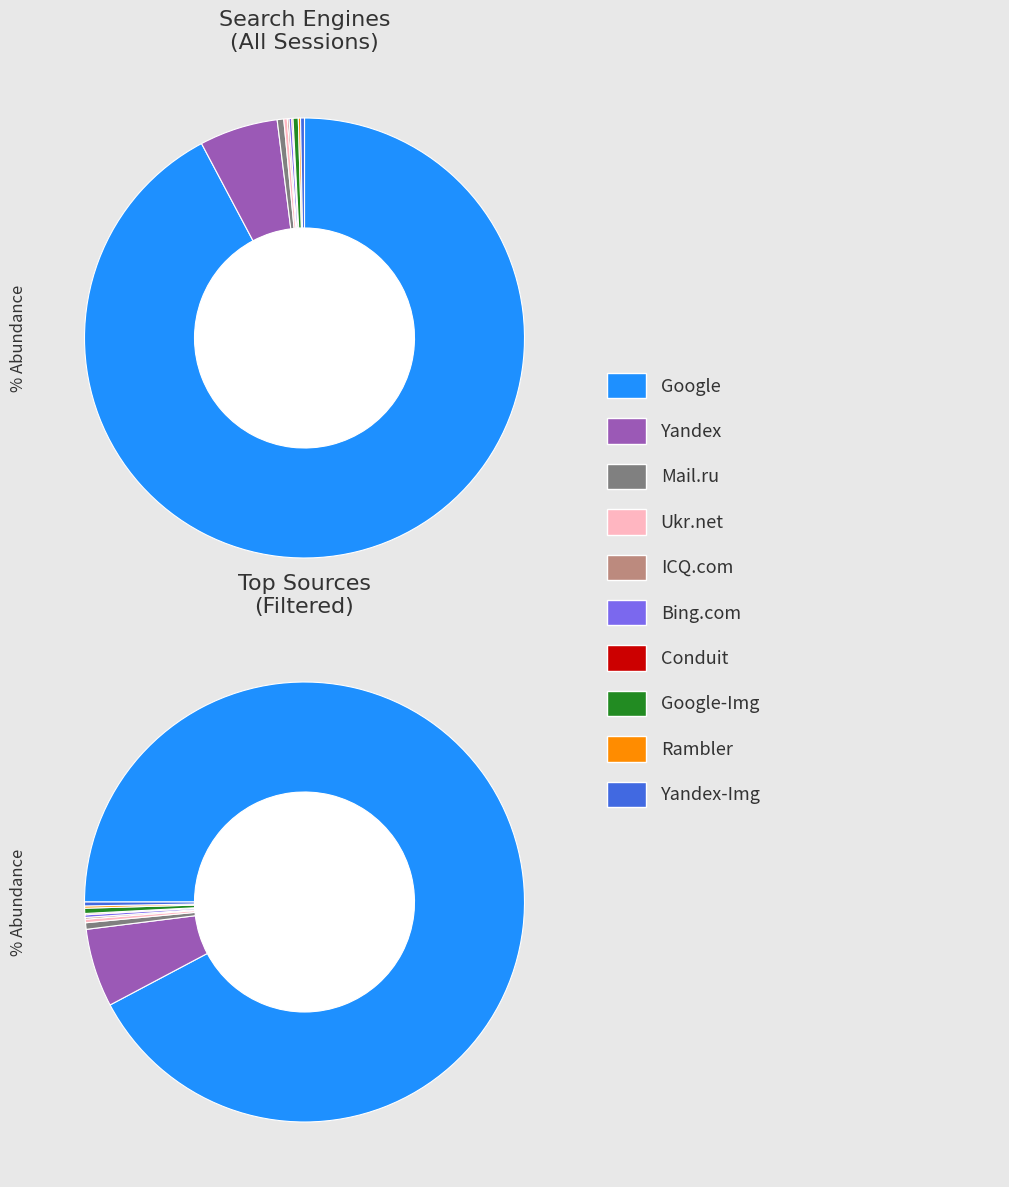

Is it true that Conduit is 9% of the pie?

False